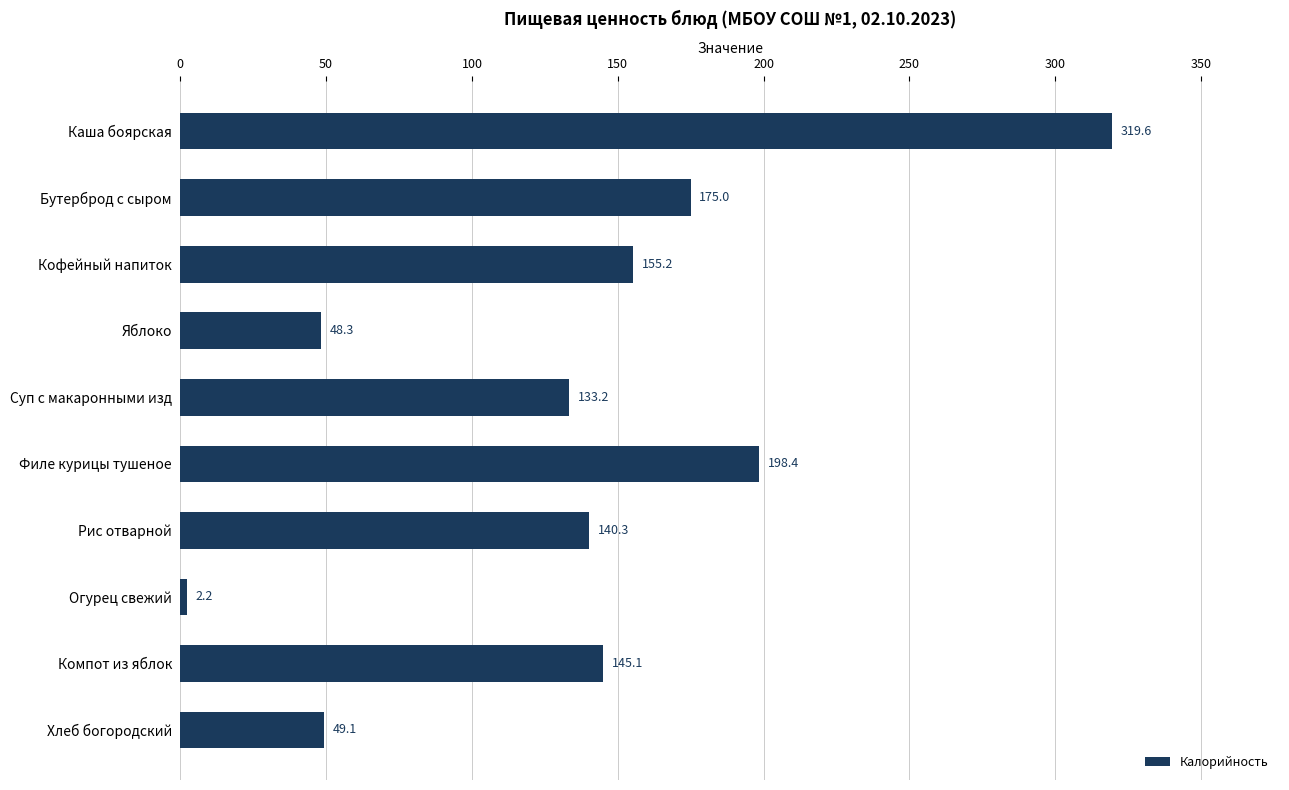

Which category has the lowest value across all series?

Огурец свежий